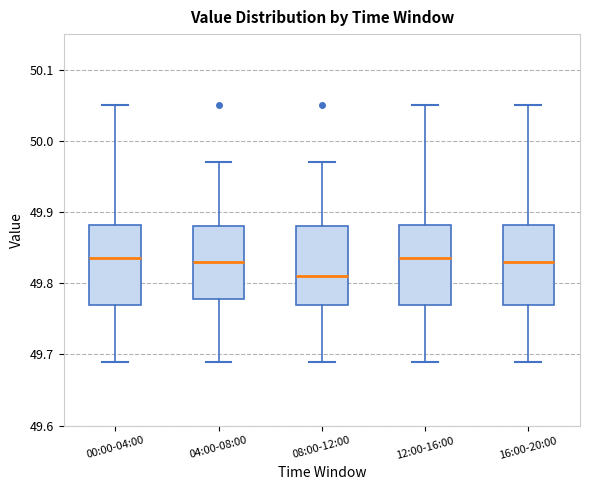

Reading left to right, read every box against the y-axis: the position of its median line, the range the box covers, and the ends of its whiskers. The values are not printed on the chart, so give them approximately, as read against the axis.

00:00-04:00: median 49.84, box 49.77 to 49.88, whiskers 49.69 to 50.05
04:00-08:00: median 49.83, box 49.78 to 49.88, whiskers 49.69 to 49.97
08:00-12:00: median 49.81, box 49.77 to 49.88, whiskers 49.69 to 49.97
12:00-16:00: median 49.84, box 49.77 to 49.88, whiskers 49.69 to 50.05
16:00-20:00: median 49.83, box 49.77 to 49.88, whiskers 49.69 to 50.05